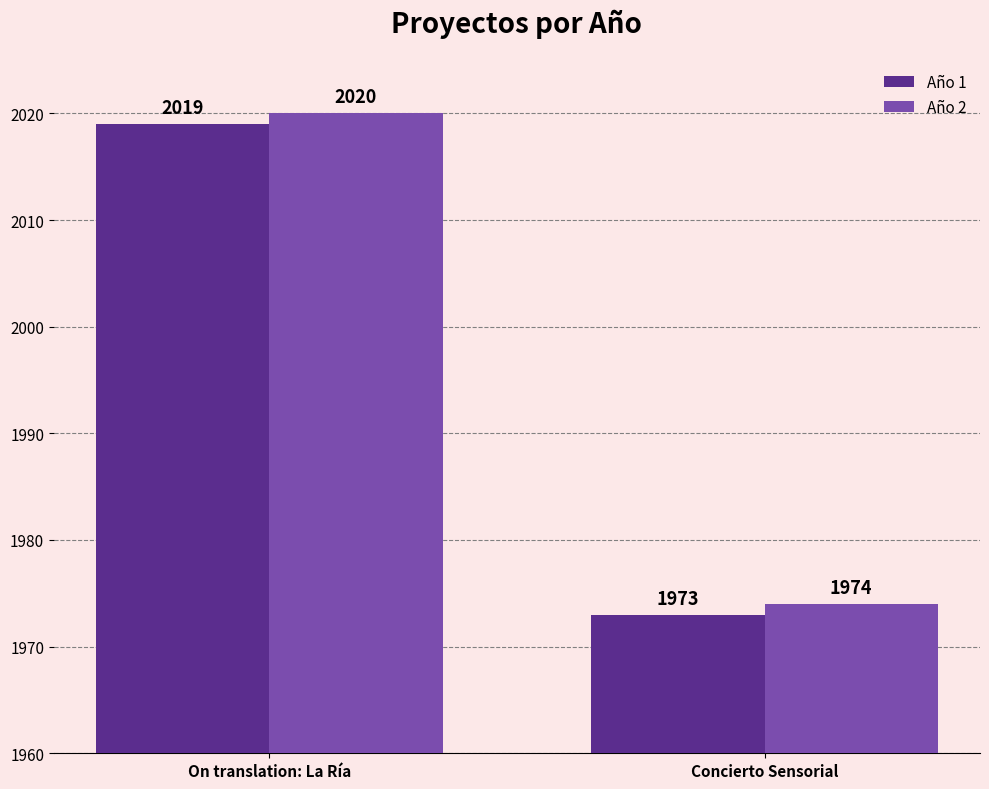

What is the total value across all series at On translation: La Ría?

4039